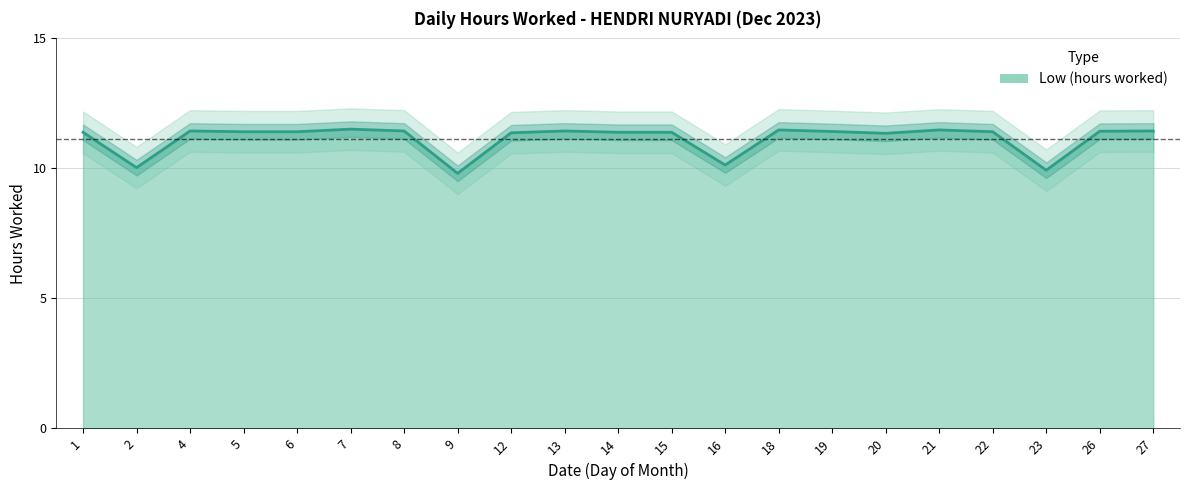

Where is the data nearest to the value 10?

2